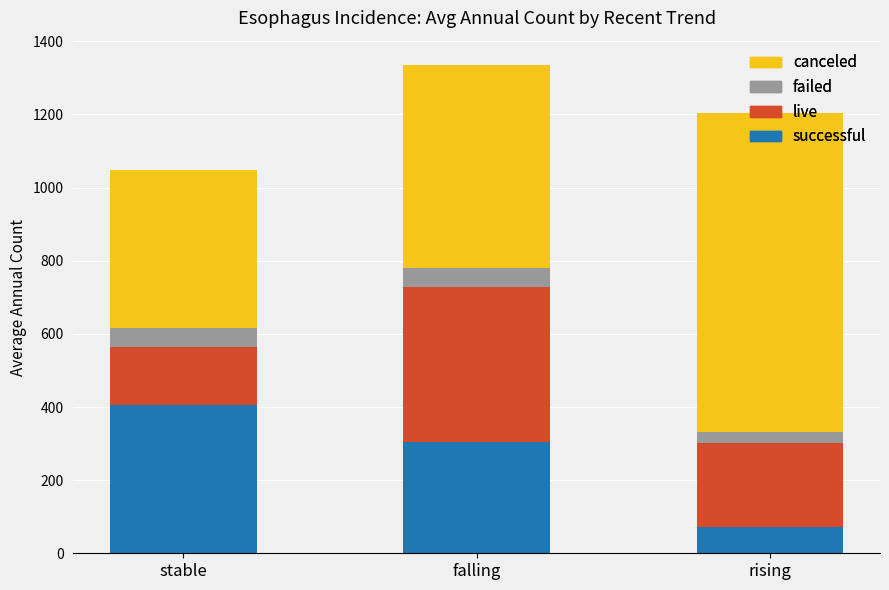

What is the difference between the canceled values at stable and falling?

103